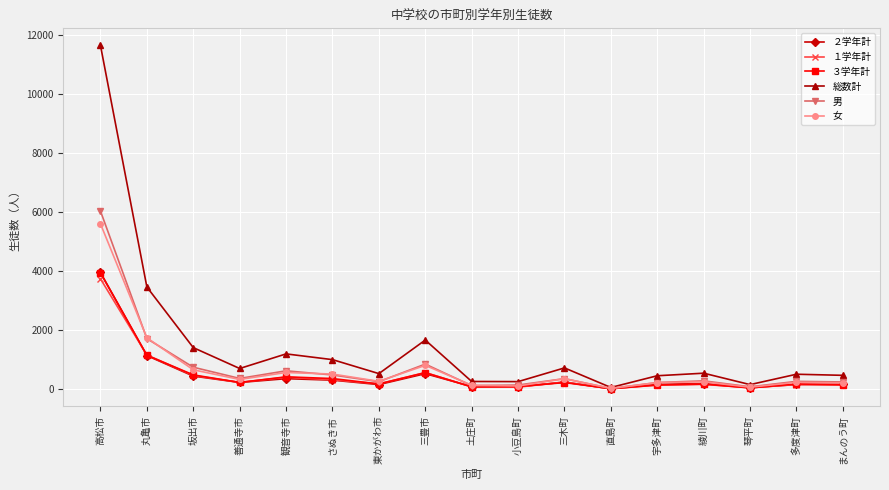

True or false: 男 has a value of 856 at 三豊市.

True